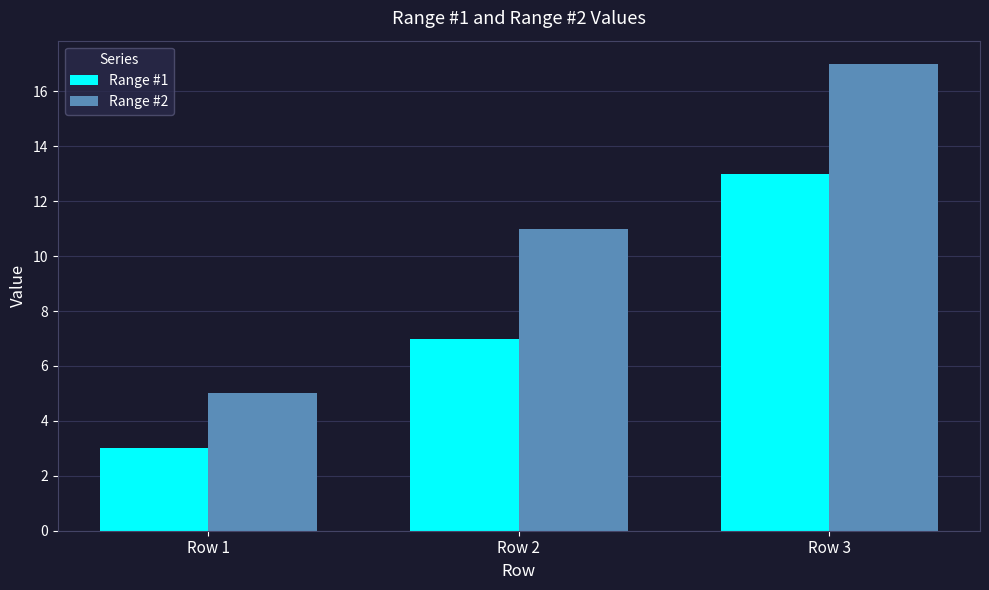

Reading left to right, transcribe all the data shown in this chart.

Range #1: 3	7	13
Range #2: 5	11	17